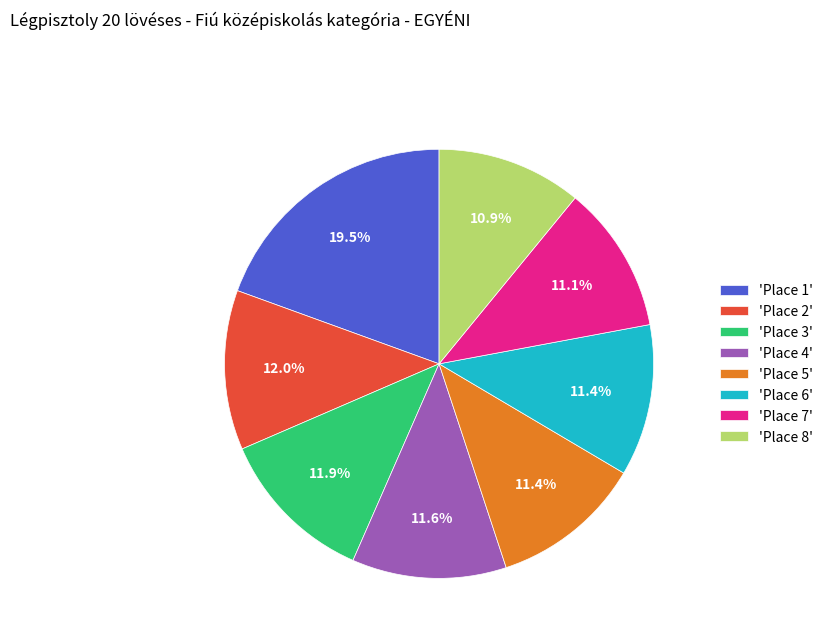

Does any single category account for the majority?

No